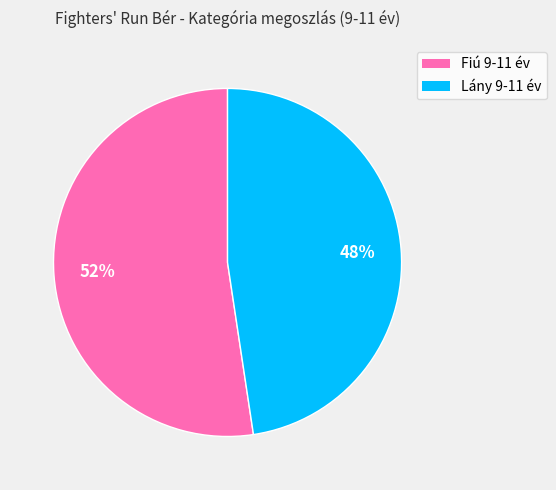

To the nearest percent, what is the combined percentage of Fiú 9-11 év and Lány 9-11 év?

100%